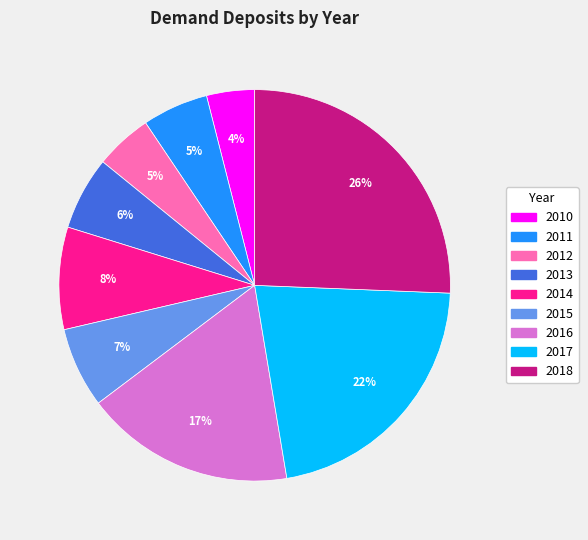

What is the largest slice in the pie chart?

2018